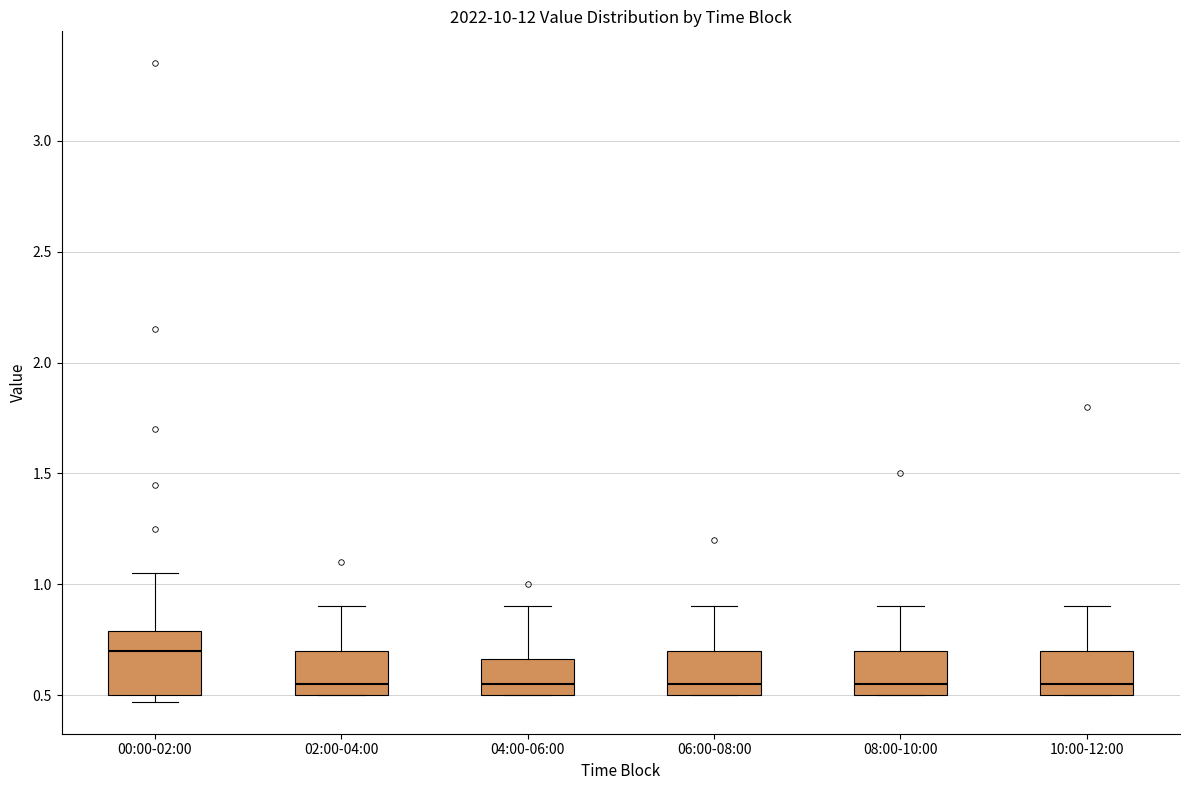

Where does the median line of the box for 08:00-10:00 sit on the y-axis? The values are not printed on the chart, so give them approximately, as read against the axis.

0.55